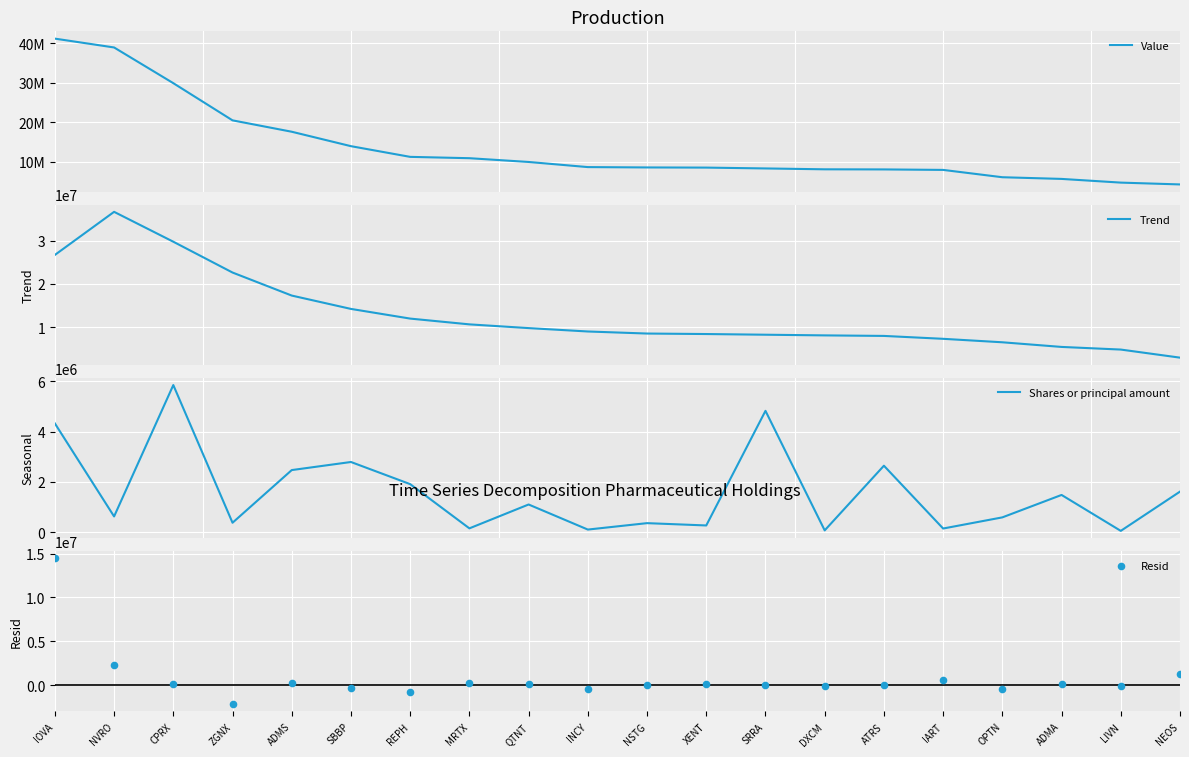

Which series reaches the minimum Y coordinate?

Resid